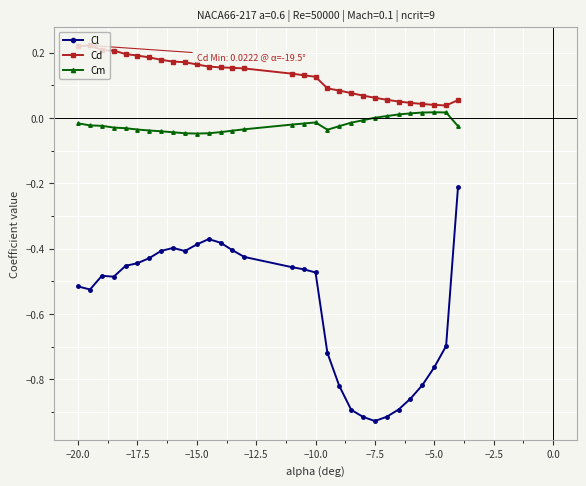

Count the number of data series in this chart.

3